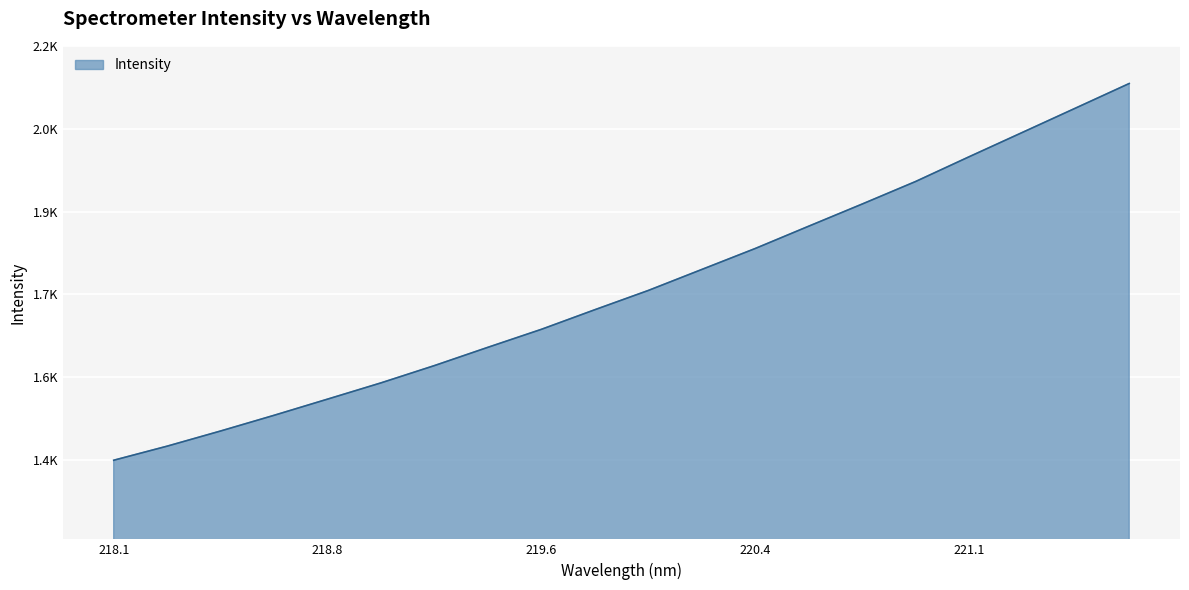

What is the difference between the second highest and minimum values?

630.9